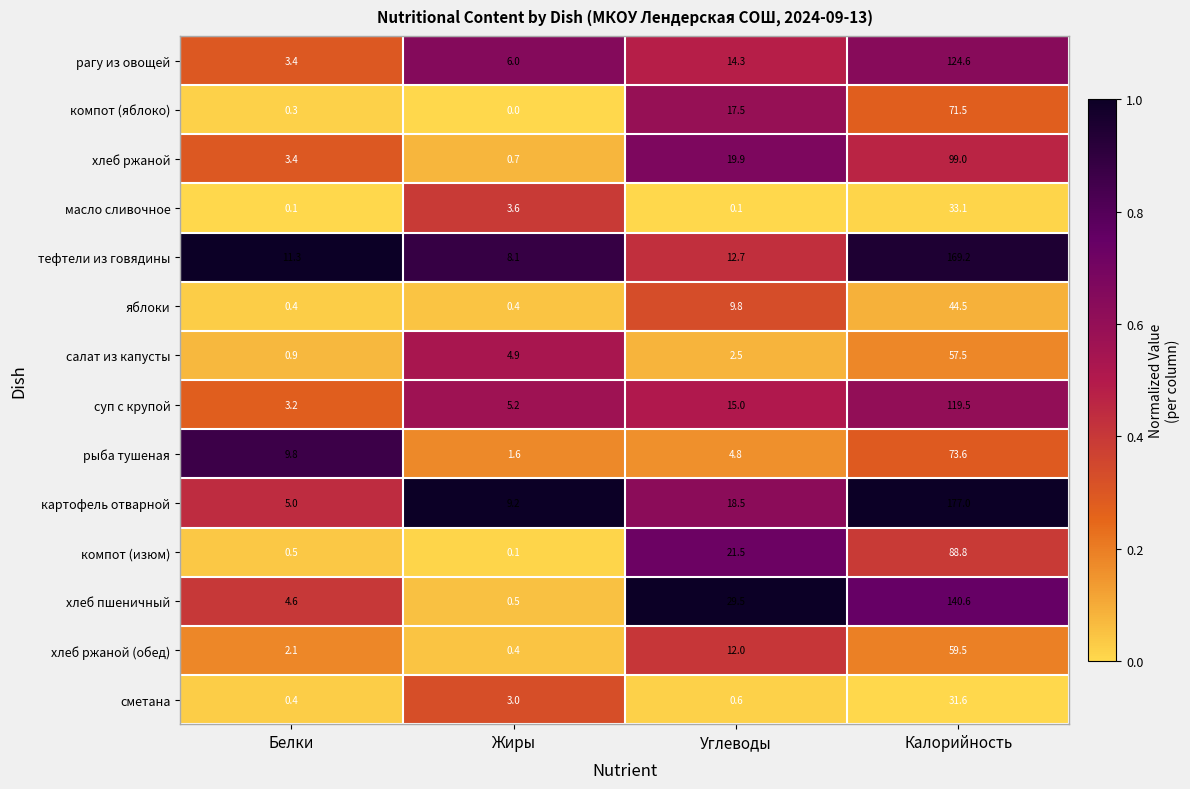

Rank the series at Углеводы from lowest to highest value.

масло сливочное, сметана, салат из капусты, рыба тушеная, яблоки, хлеб ржаной (обед), тефтели из говядины, рагу из овощей, суп с крупой, компот (яблоко), картофель отварной, хлеб ржаной, компот (изюм), хлеб пшеничный